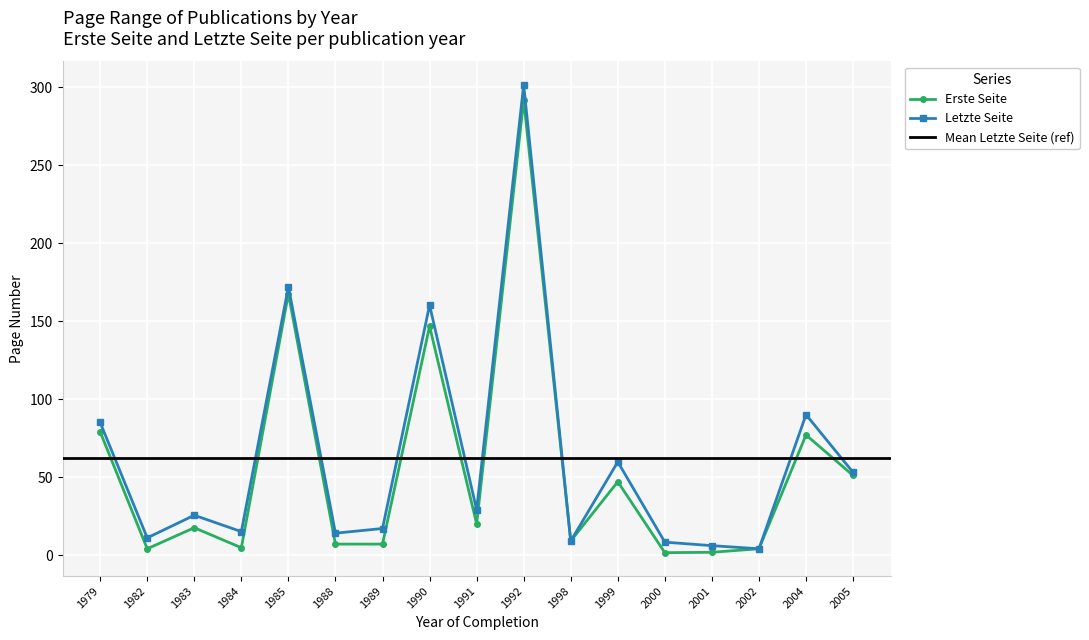

At which category does Erste Seite reach its first local valley?

1982